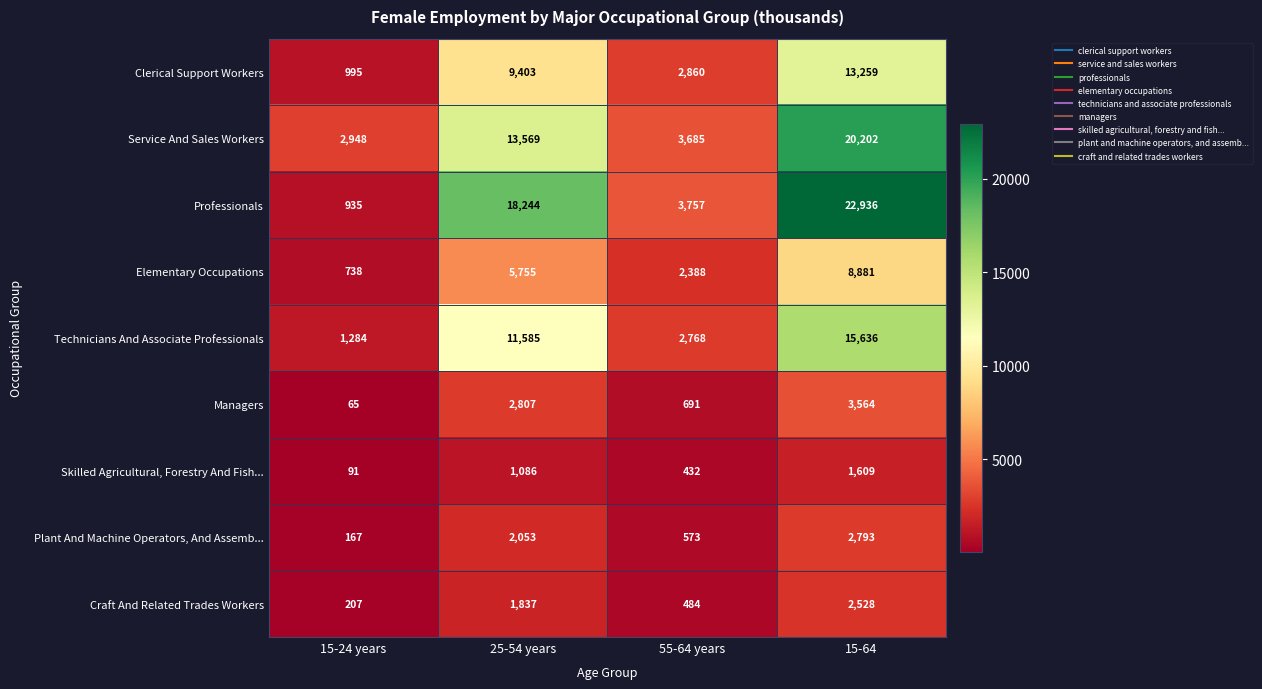

Read the Service And Sales Workers value at 15-24 years.

2948